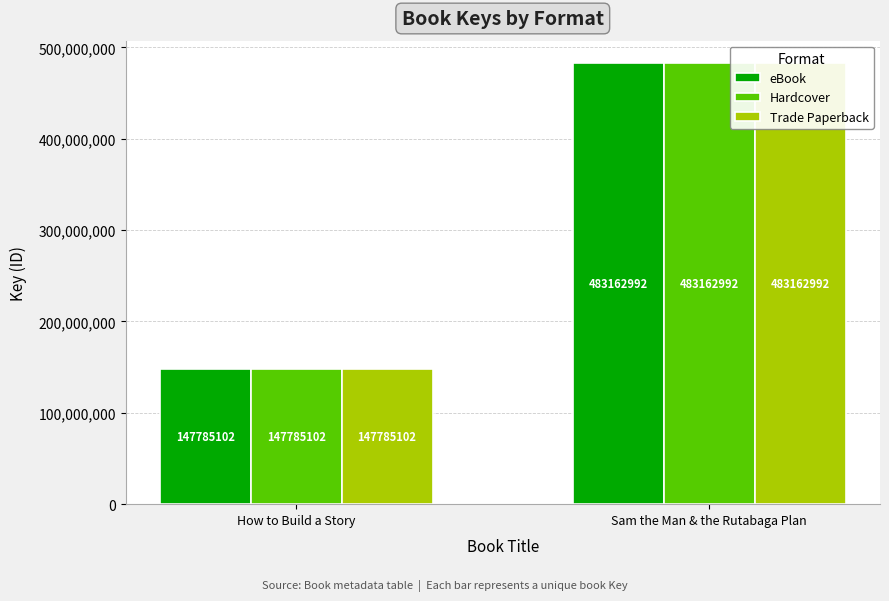

What is the maximum value shown in the chart?

483162992